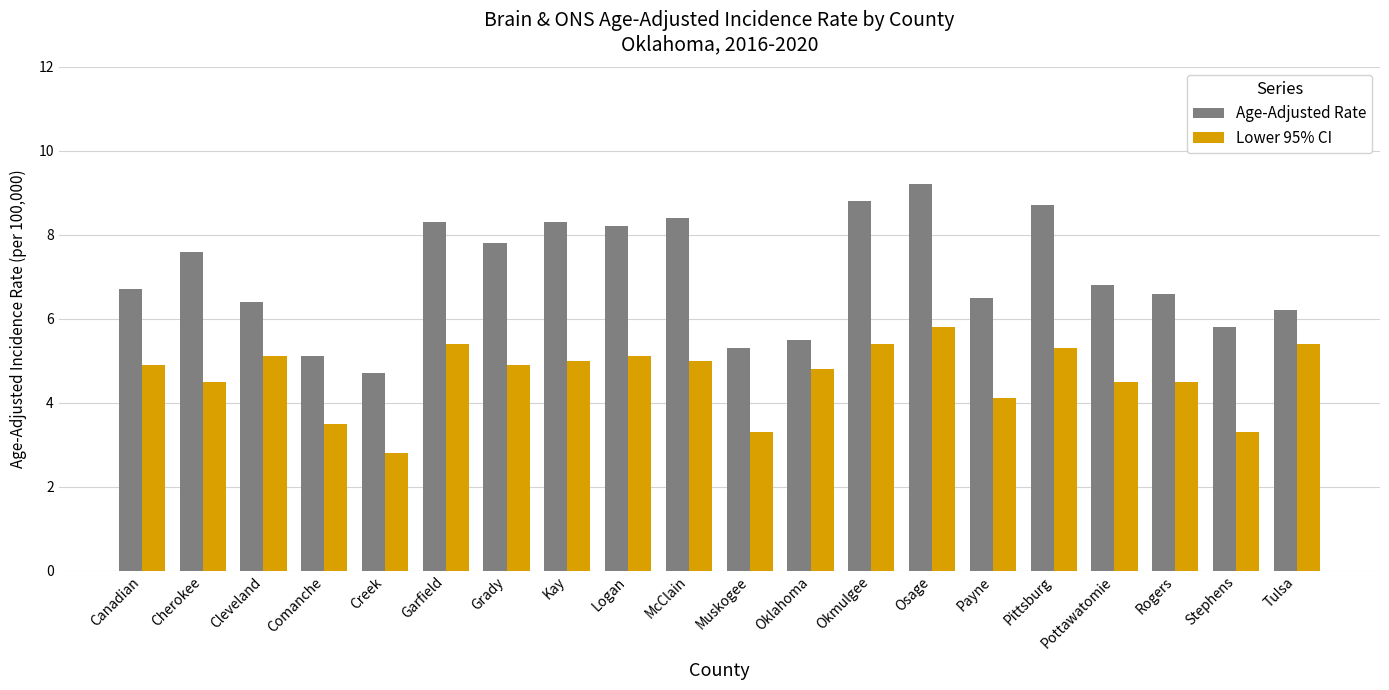

What is the difference between the maximum and minimum values in the Age-Adjusted Rate series?

4.5